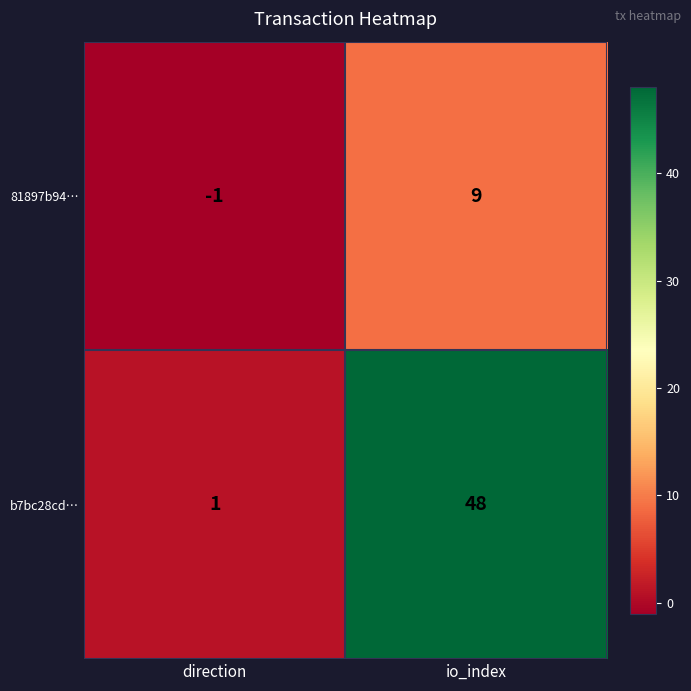

At which category is the sum across all series the highest?

io_index